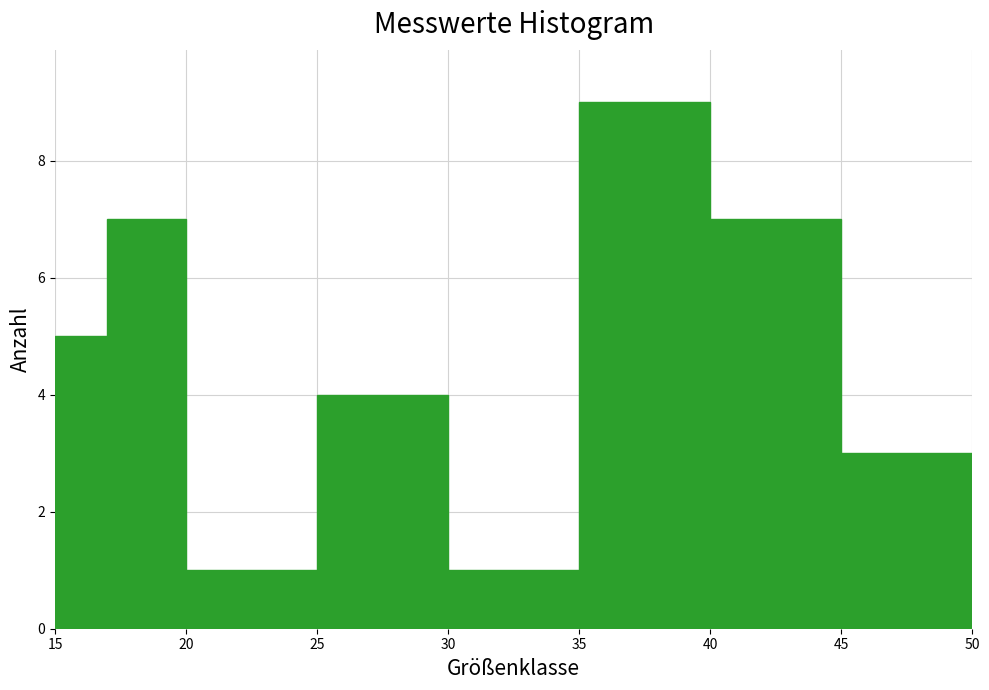

Reading left to right, list every bar in this chart as the range it spans on the x-axis followed by its height. The values are not printed on the chart, so give them approximately, as read against the axis.

15 to 17: 5
17 to 20: 7
20 to 25: 1
25 to 30: 4
30 to 35: 1
35 to 40: 9
40 to 45: 7
45 to 50: 3